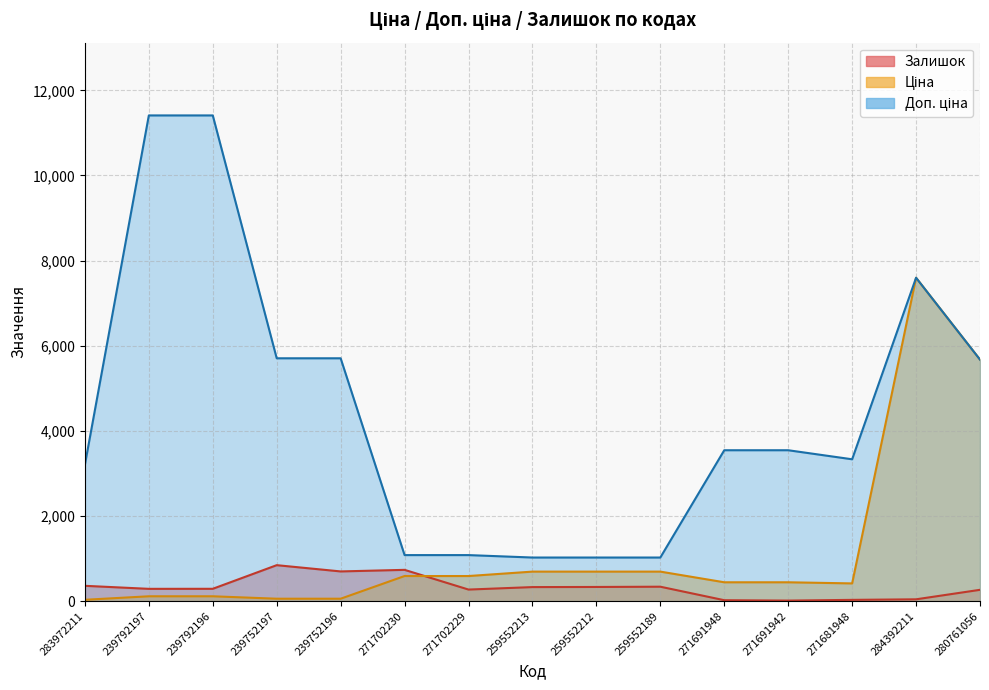

What is the difference between the second highest and minimum values in the Доп. ціна series?

10385.4